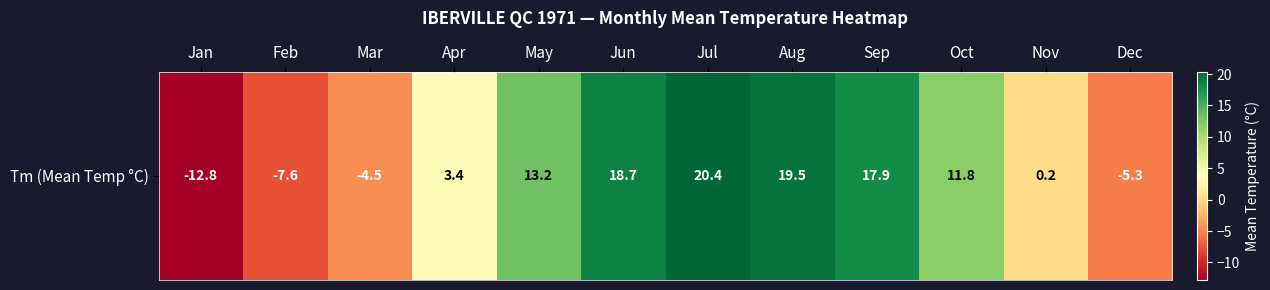

How many values exceed 11?

6